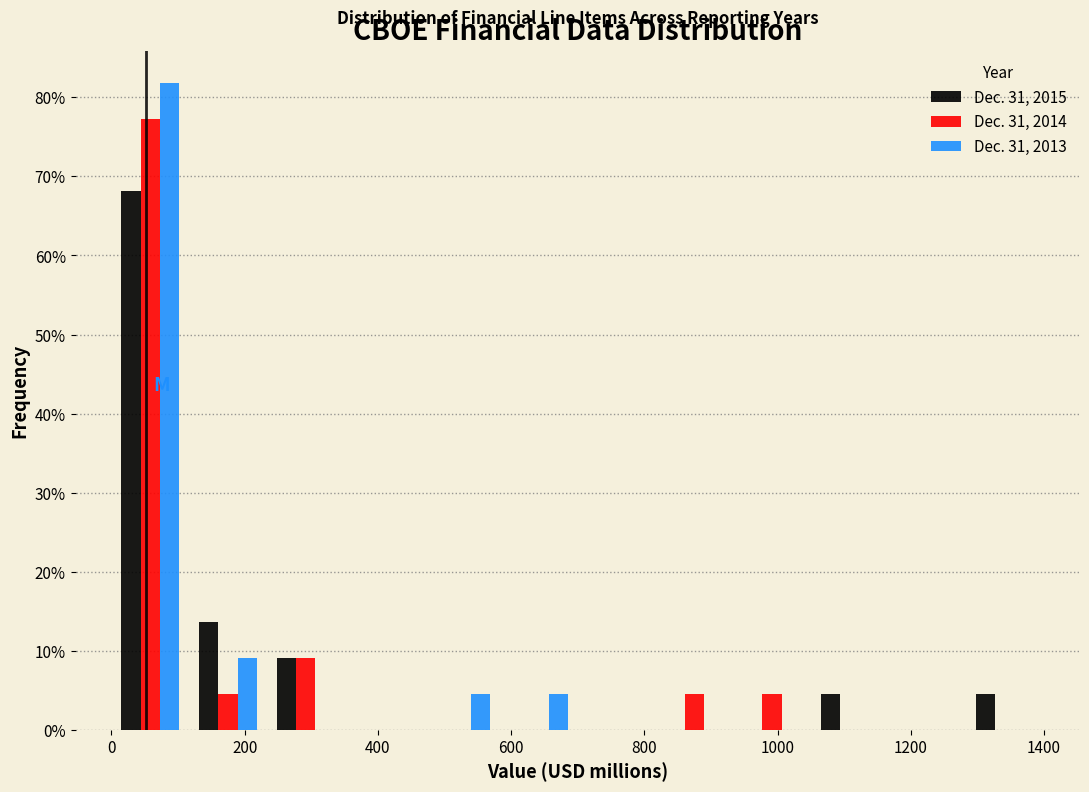

What is the height of the Dec. 31, 2014 bar covering 0 to 120 on the x-axis? Neither the bar edges nor the heights are printed on the chart, so give them approximately, as read against the axes.

77